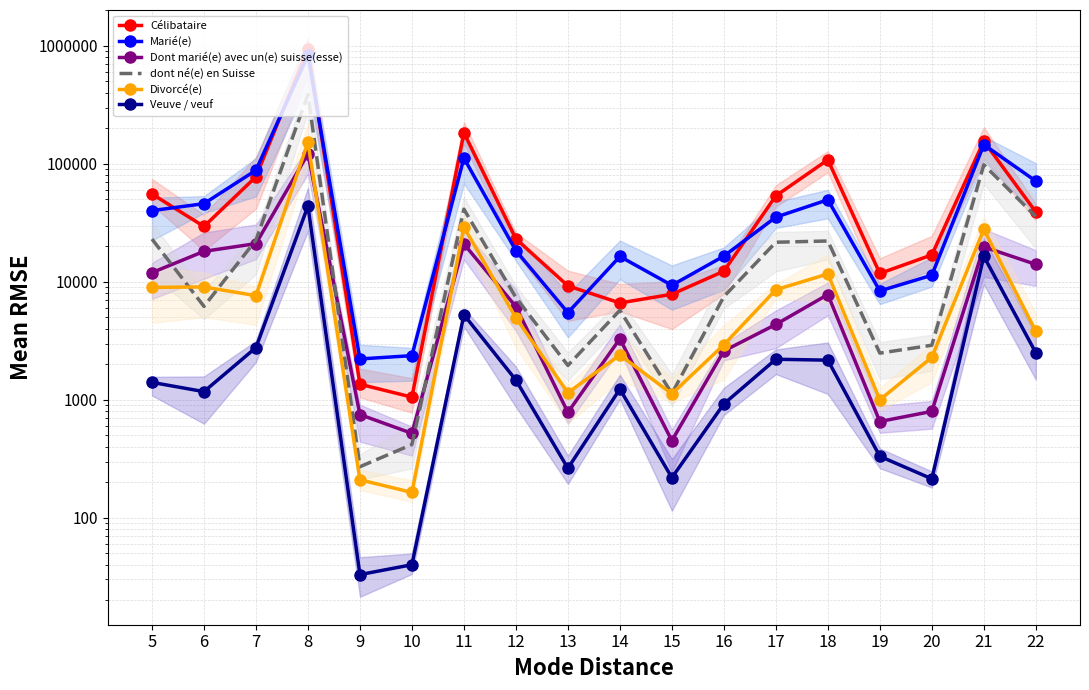

True or false: Célibataire and Veuve / veuf cross at least once.

False